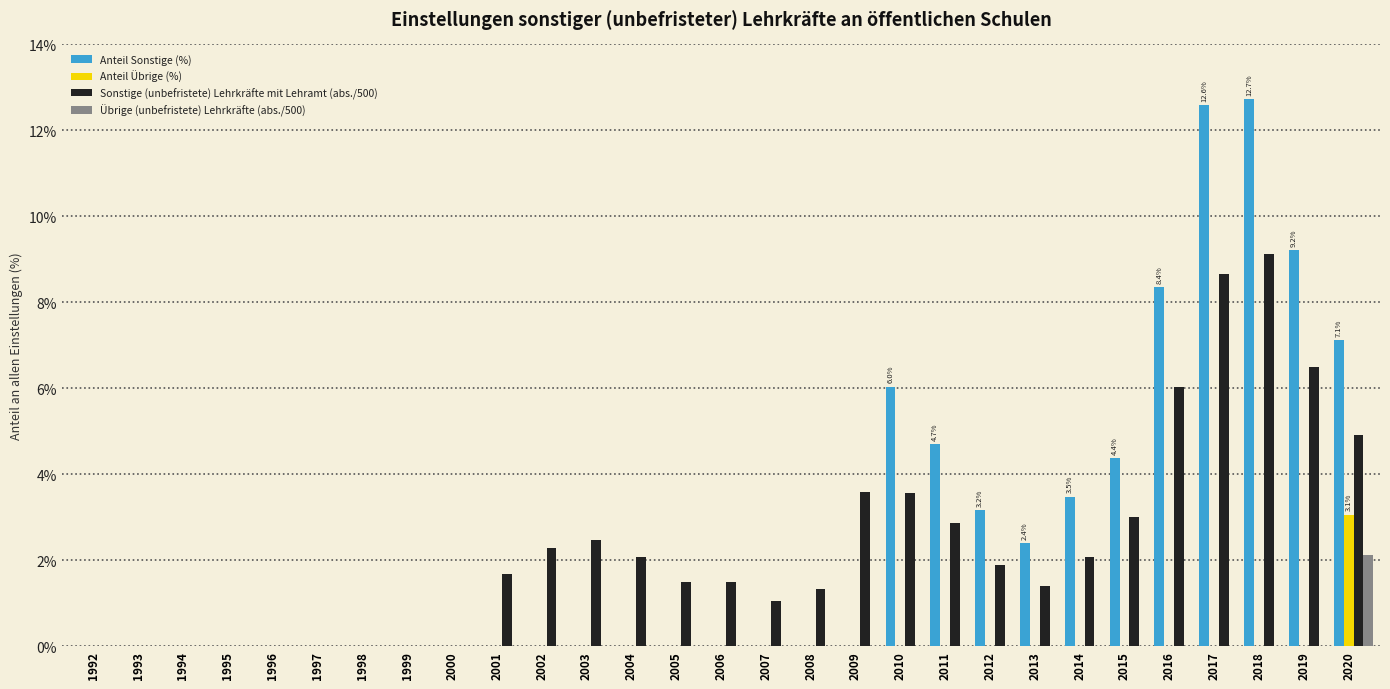

Which category has the highest value across all series?

2018